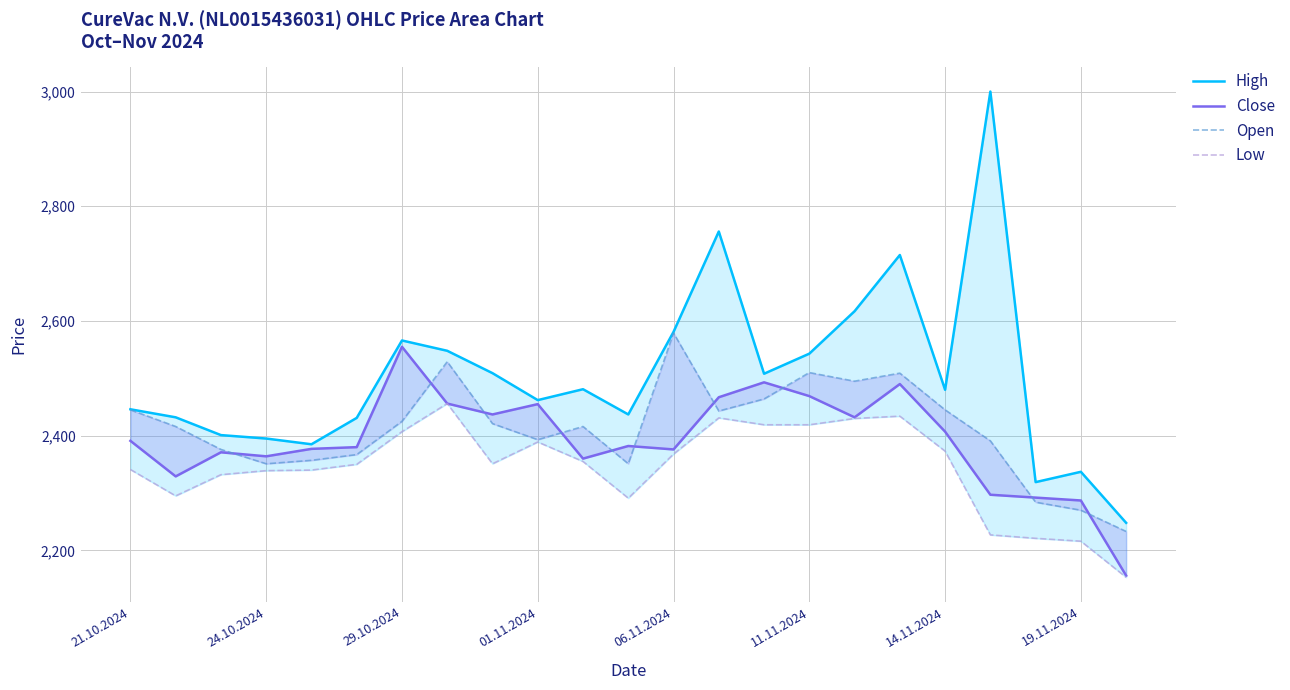

Between 01.11.2024 and 11.11.2024, which series saw the biggest shift?

Open